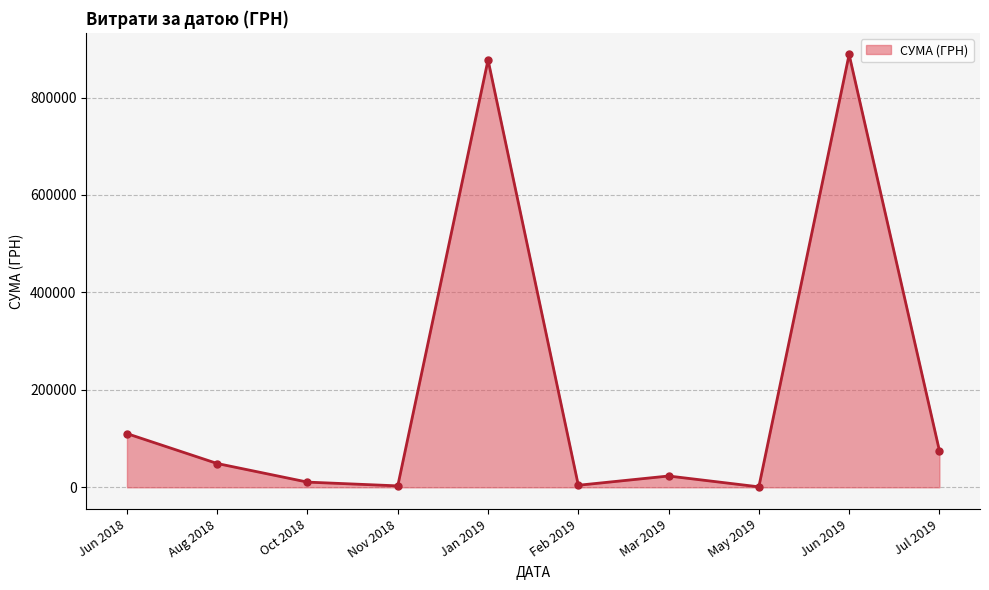

True or false: there are more than 1 points higher than both neighbors.

True